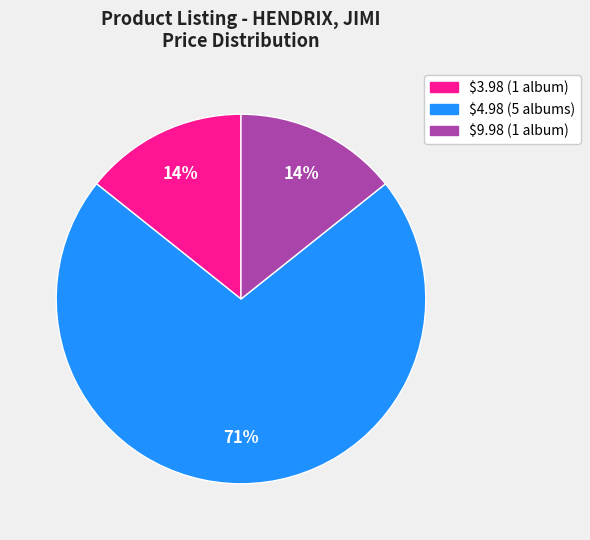

How many segments does this pie chart have?

3